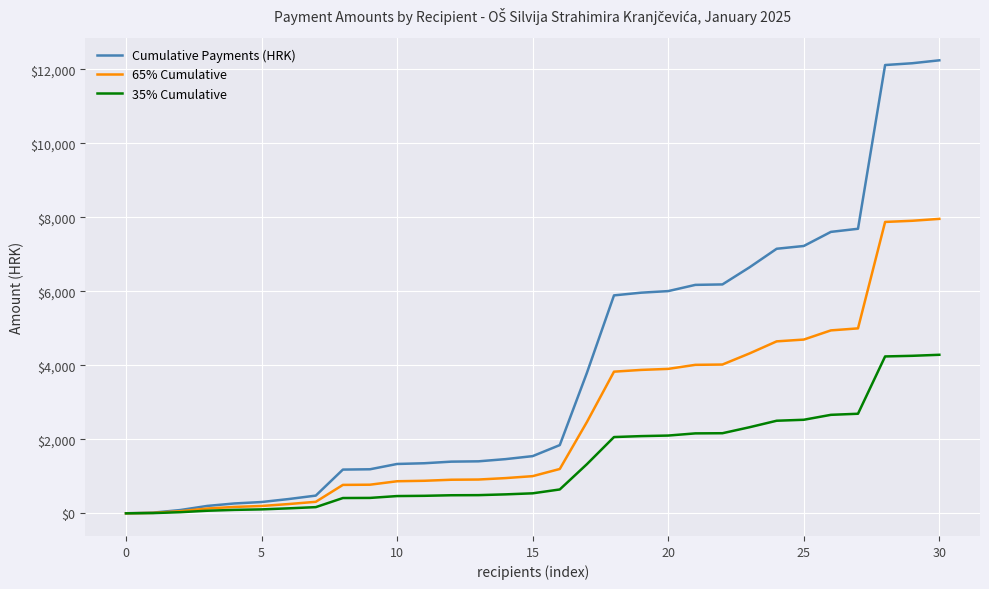

Which series has the widest spread of values?

Cumulative Payments (HRK)